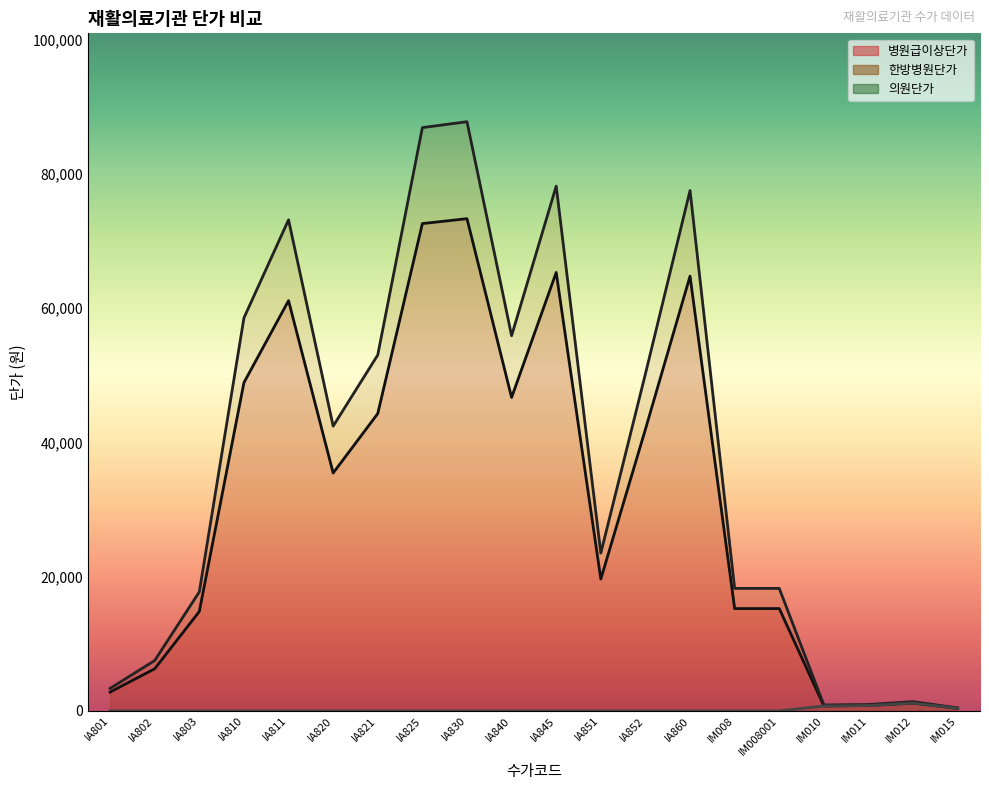

True or false: 병원급이상단가 has a value of 35440 at IA820.

True